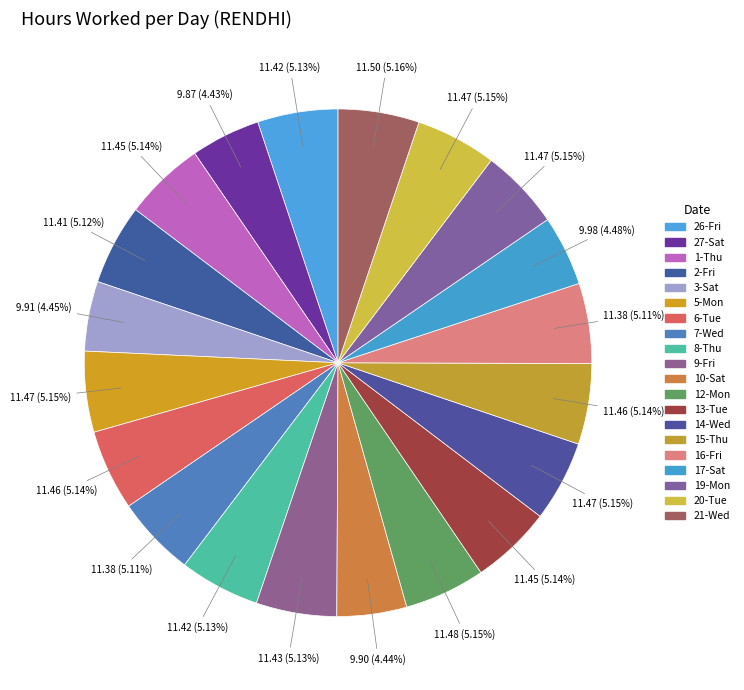

Is there any slice that represents more than half of the pie?

No